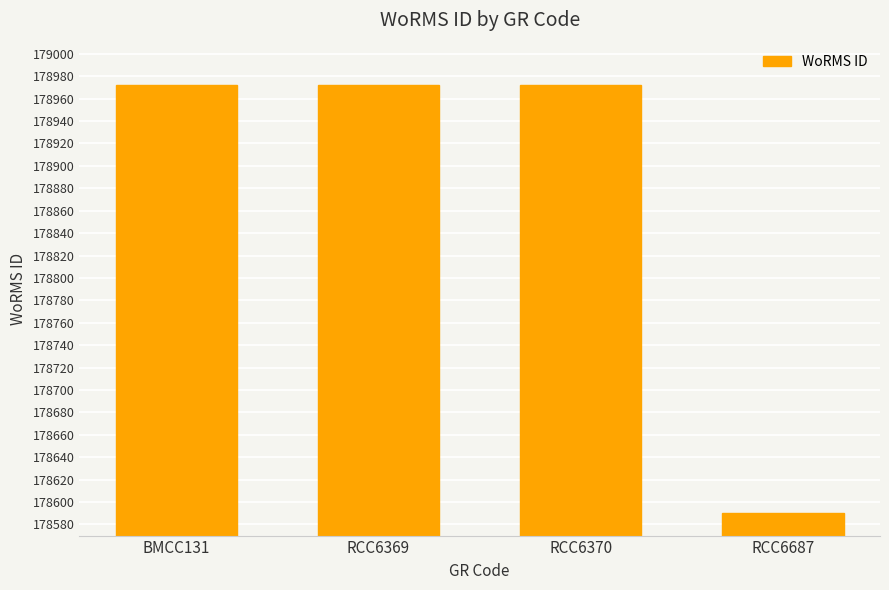

Does the chart contain any negative values?

No